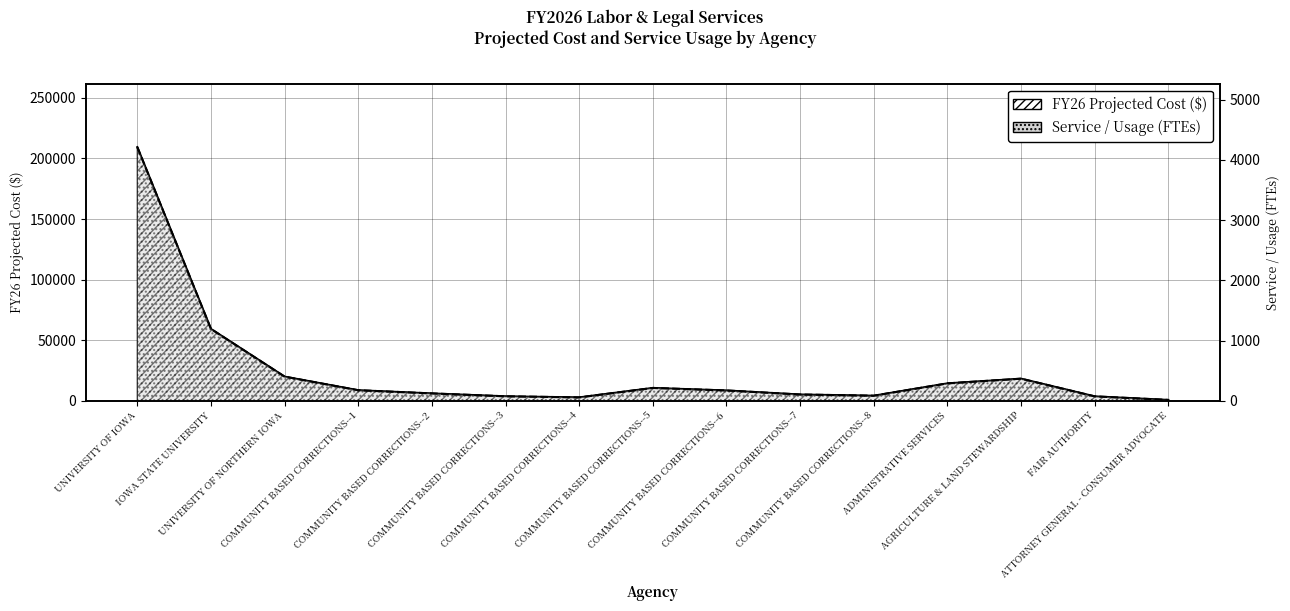

Reading left to right, extract all data points from this chart.

FY26 Projected Cost ($): 209351.5	59268.2	19921.7	8694.0	6061.0	3676.3	2782.1	10581.8	8495.3	5166.7	4173.1	14357.5	18232.6	3626.6	695.5
Service / Usage (FTEs): 4214.0	1193.0	401.0	175.0	122.0	74.0	56.0	213.0	171.0	104.0	84.0	289.0	367.0	73.0	14.0